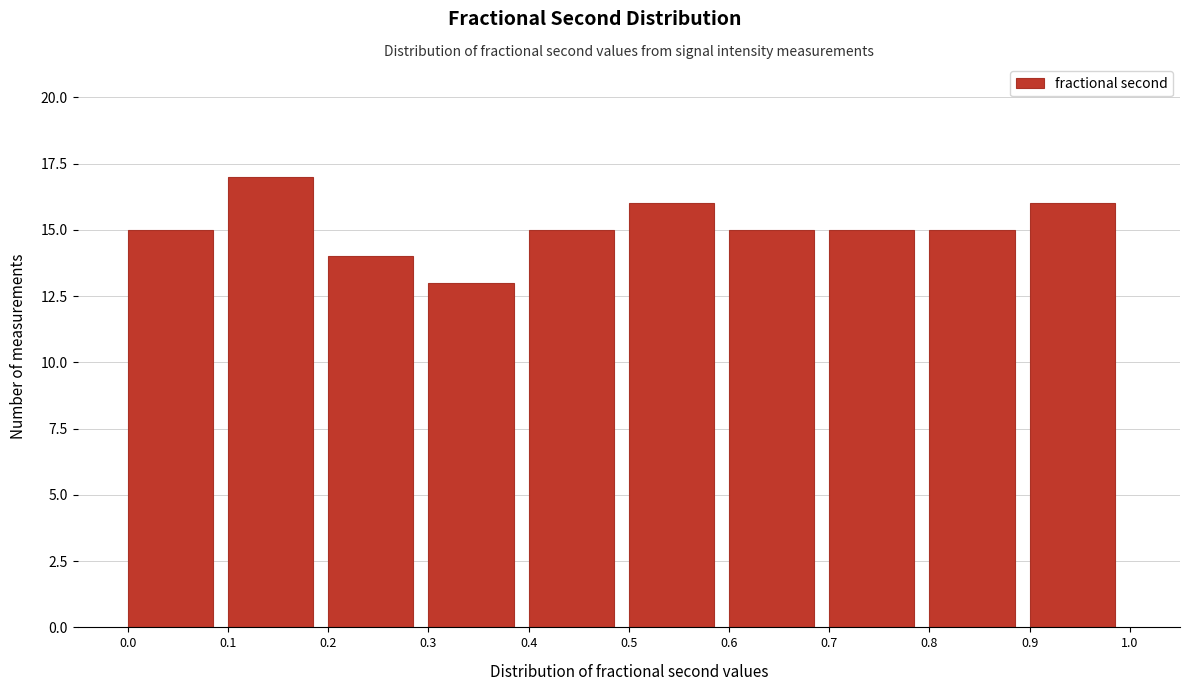

Reading left to right, list every bar in this chart as the range it spans on the x-axis followed by its height. The values are not printed on the chart, so give them approximately, as read against the axis.

0.0 to 0.1: 15
0.1 to 0.2: 17
0.2 to 0.3: 14
0.3 to 0.4: 13
0.4 to 0.5: 15
0.5 to 0.6: 16
0.6 to 0.7: 15
0.7 to 0.8: 15
0.8 to 0.9: 15
0.9 to 1.0: 16